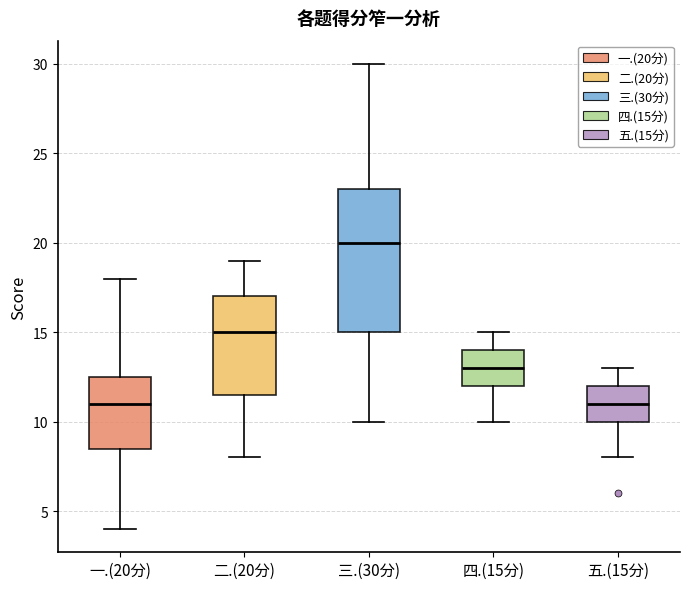

Where is the upper edge of the box for 一.(20分) on the y-axis? The values are not printed on the chart, so give them approximately, as read against the axis.

12.5